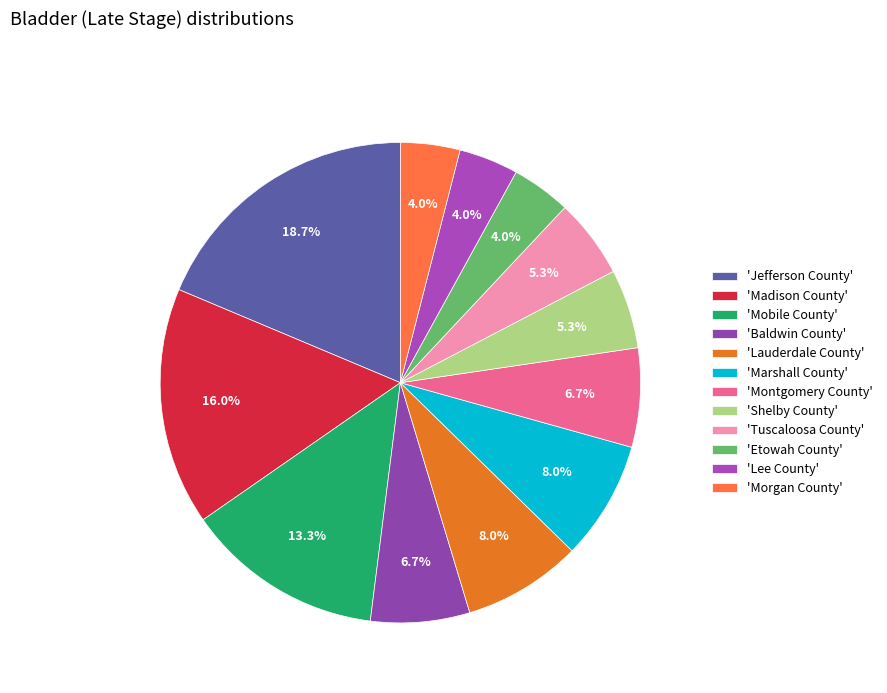

Is there any slice that represents more than half of the pie?

No